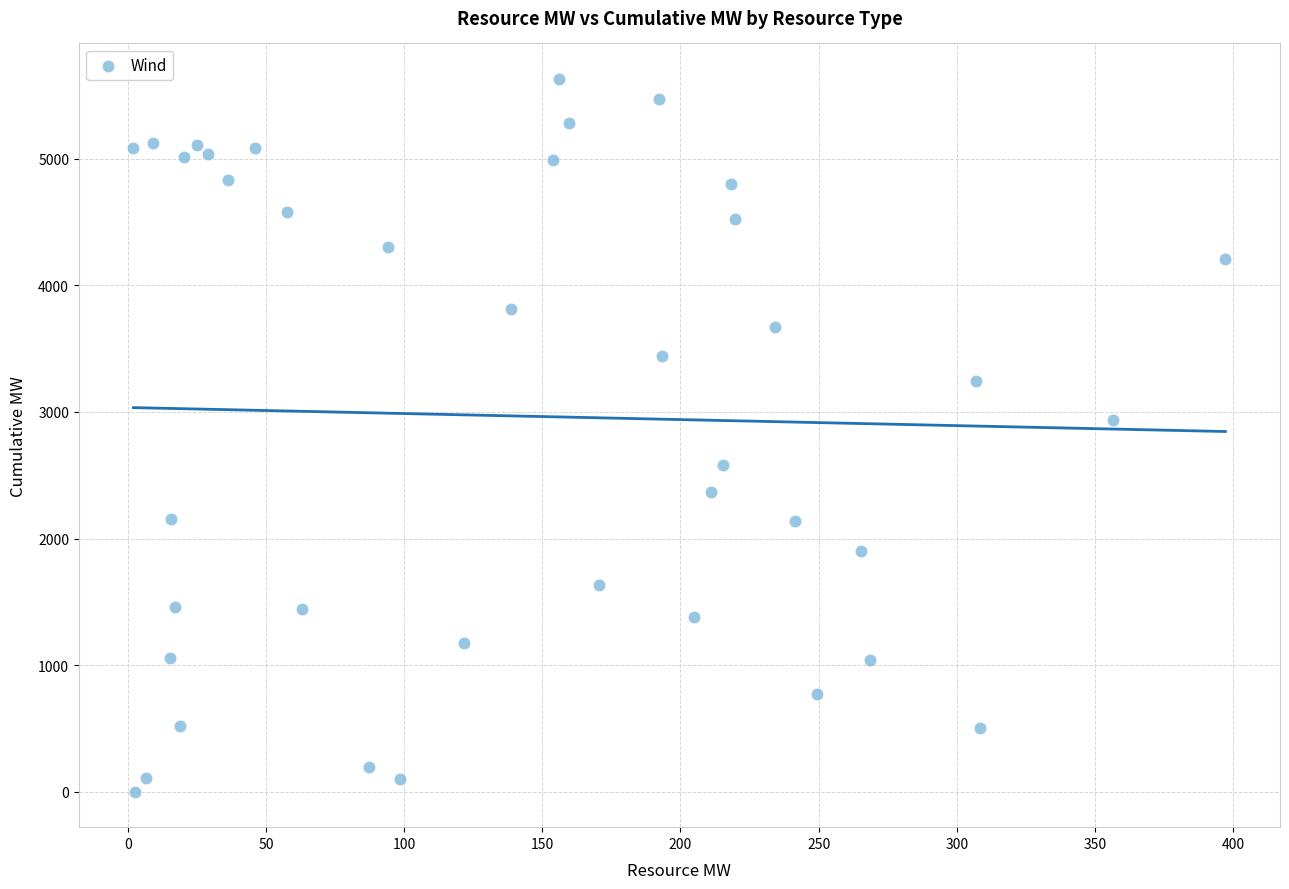

What Y value in the scatter plot is closest to 2814?

2938.0